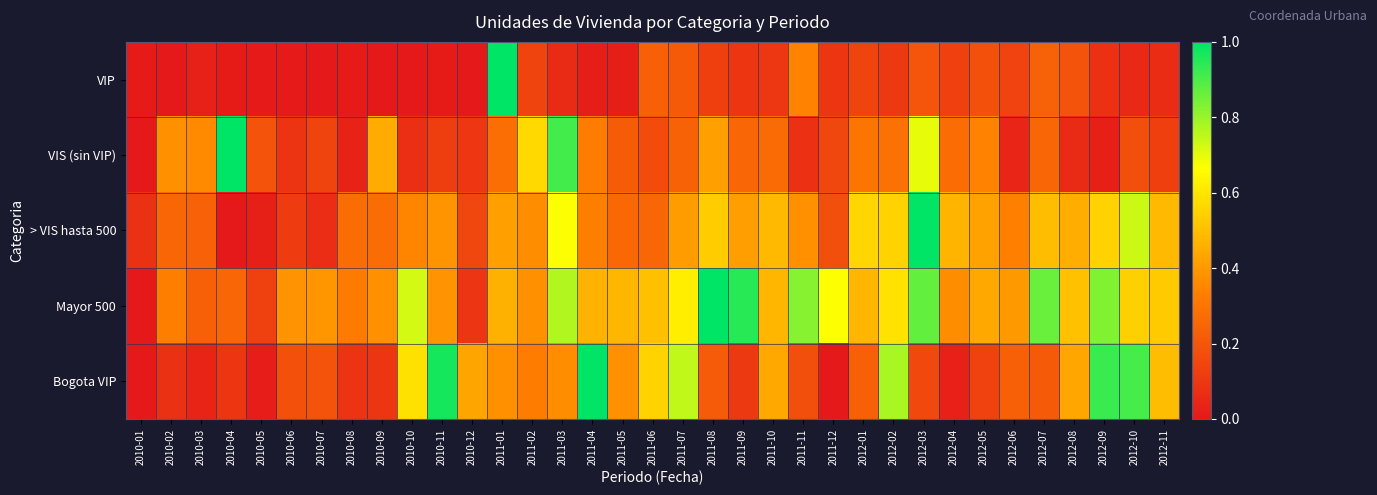

At which category is the sum across all series the highest?

2012-03